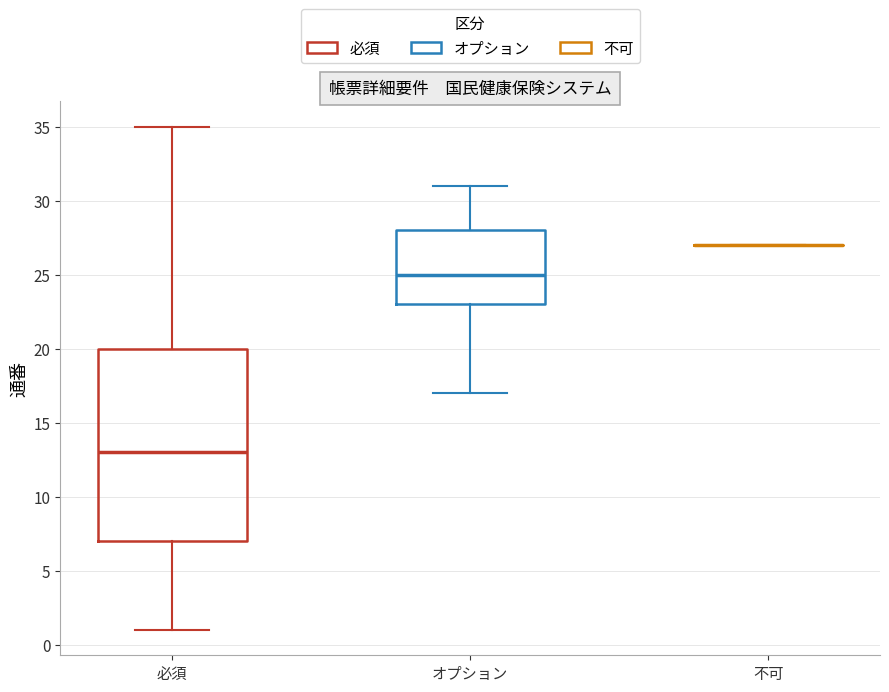

Where does the lower whisker of the box for 必須 end on the y-axis? The values are not printed on the chart, so give them approximately, as read against the axis.

1